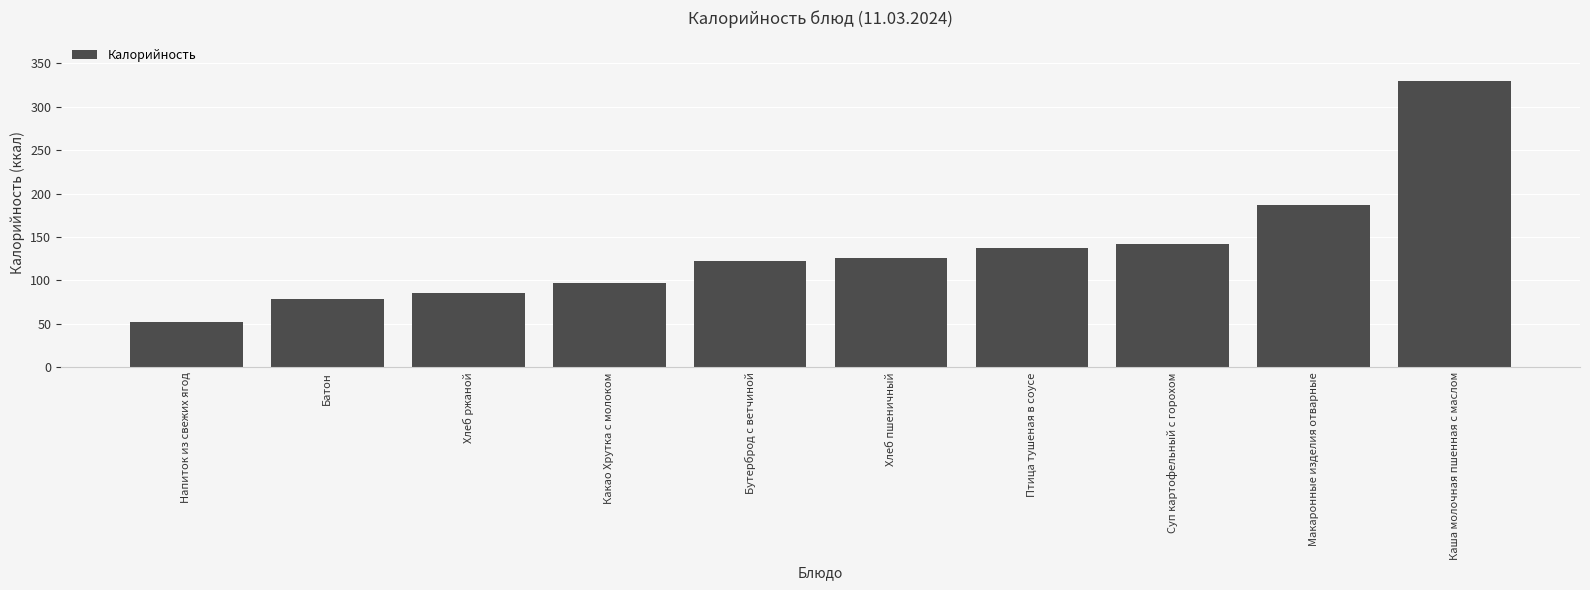

What is the sum of the values at Каша молочная пшенная с маслом and Бутерброд с ветчиной?

452